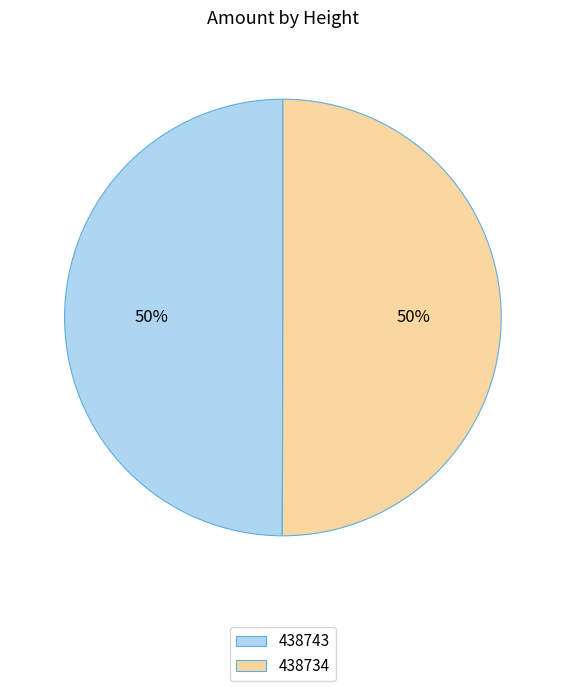

How many segments does this pie chart have?

2